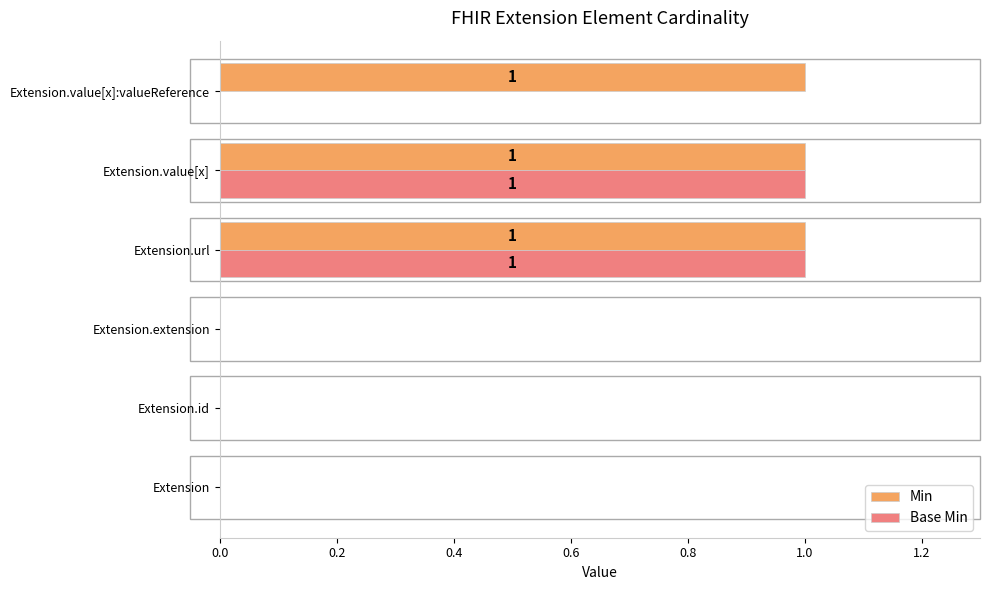

Which series has the largest total across all categories?

Min